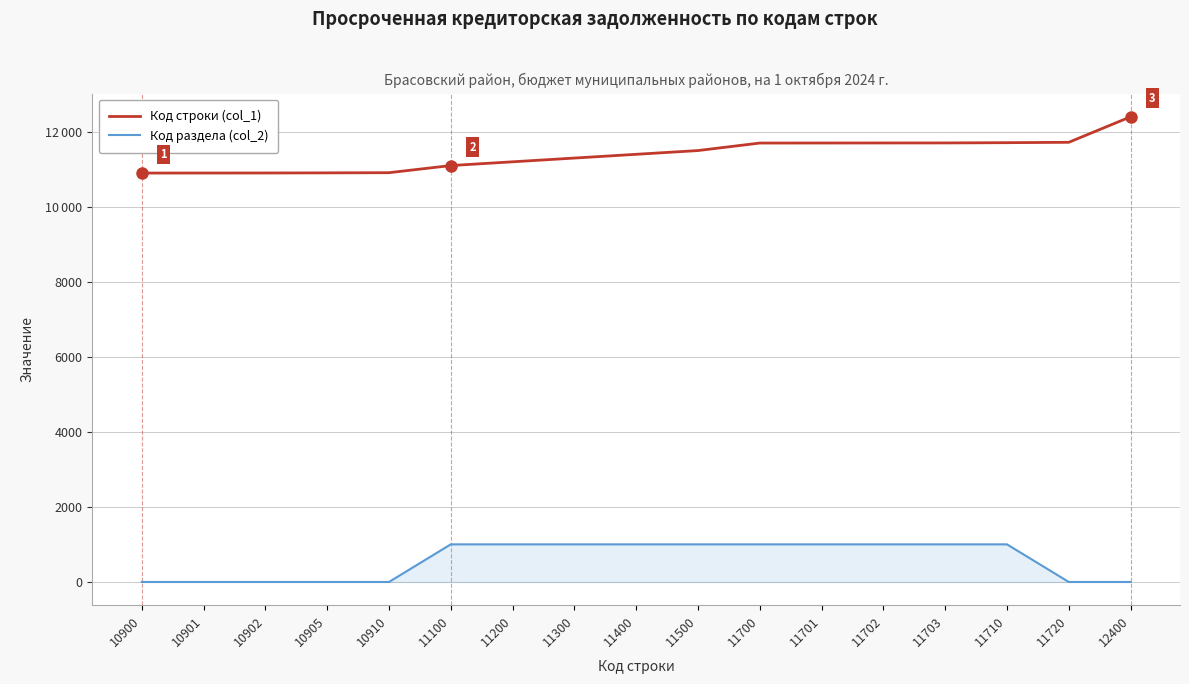

What are all the series names shown in the legend?

Код строки (col_1), Код раздела (col_2)